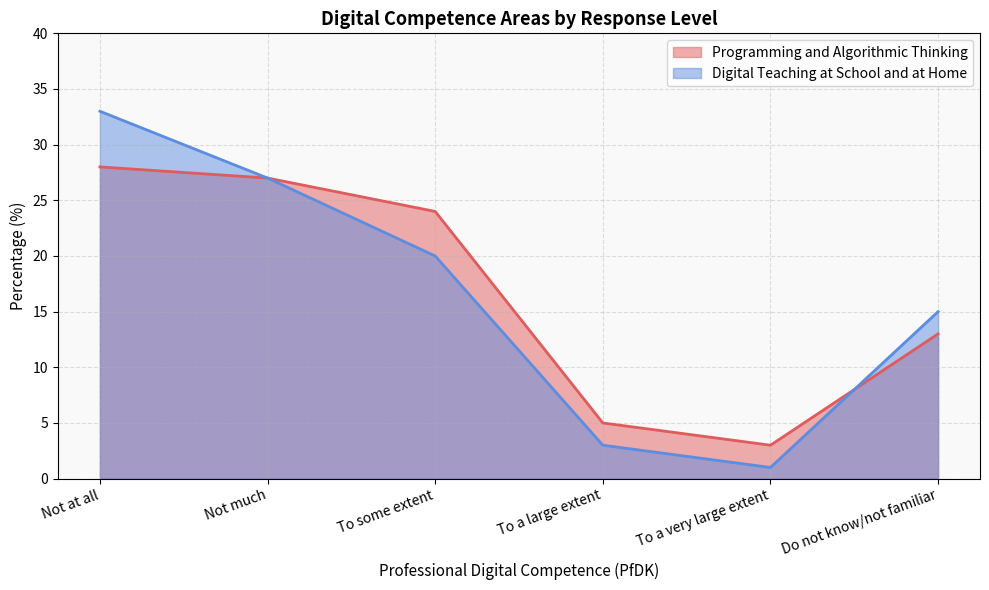

What is the smallest value displayed?

1